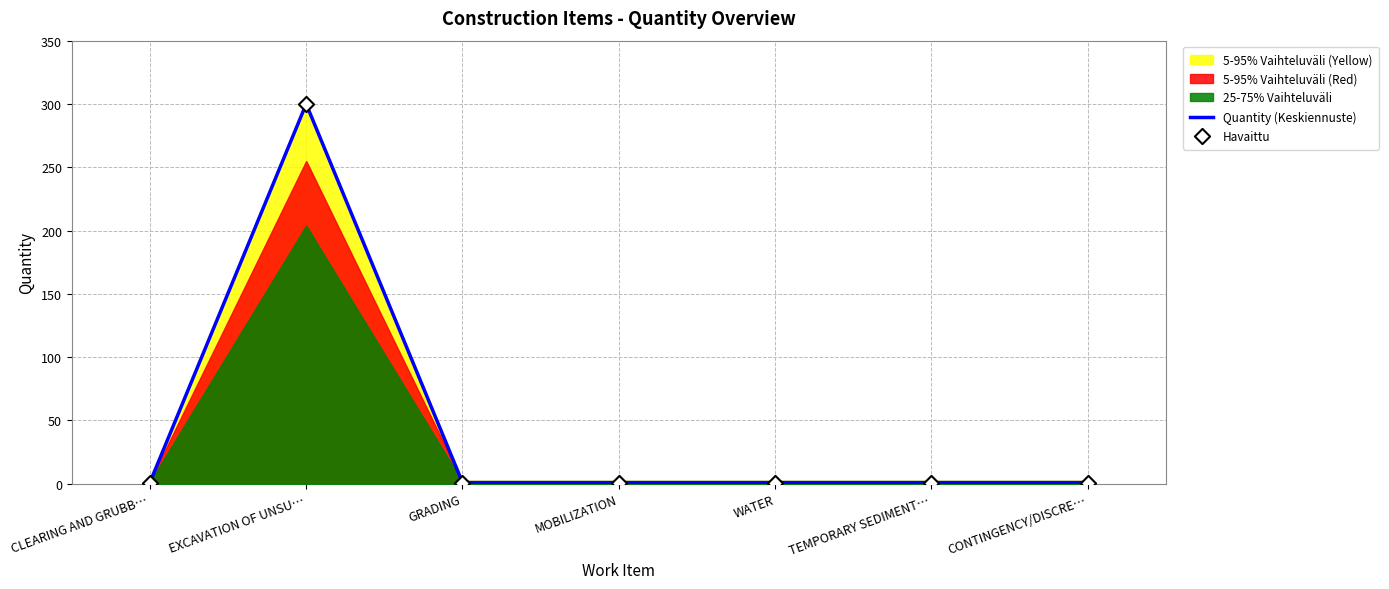

At which category is the sum across all series the highest?

EXCAVATION OF UNSU…